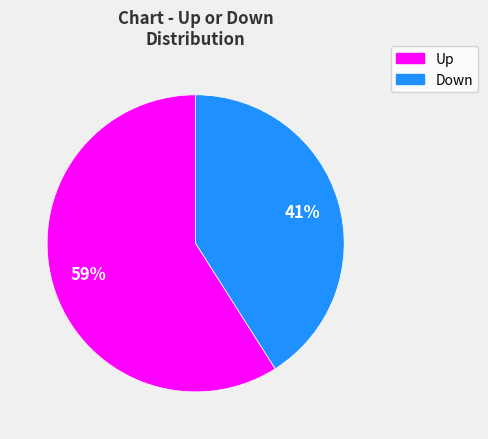

How many segments does this pie chart have?

2